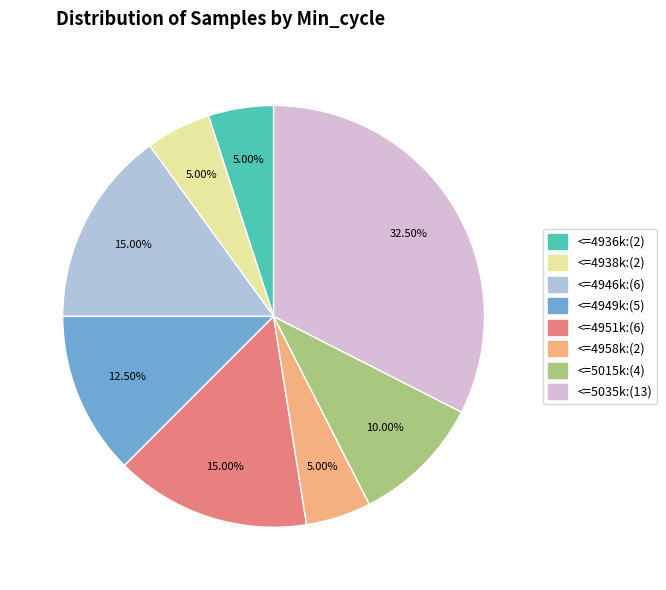

Does any single category account for the majority?

No